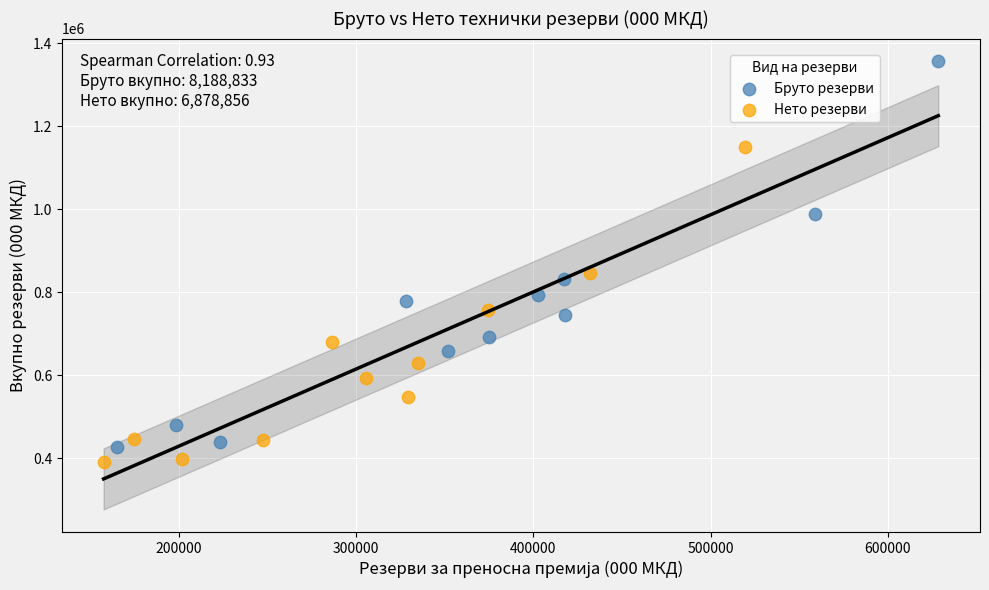

Which series contains the highest Y value?

Бруто резерви